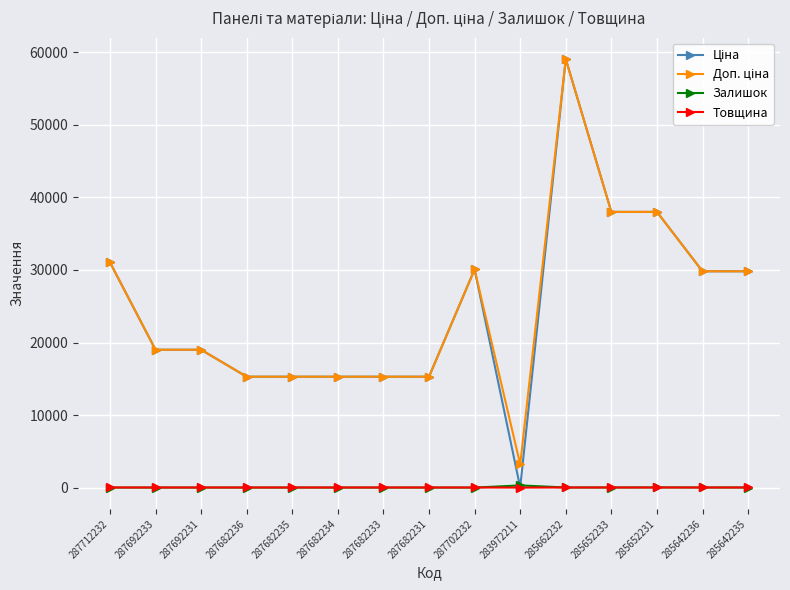

Count the number of categories in the chart.

15